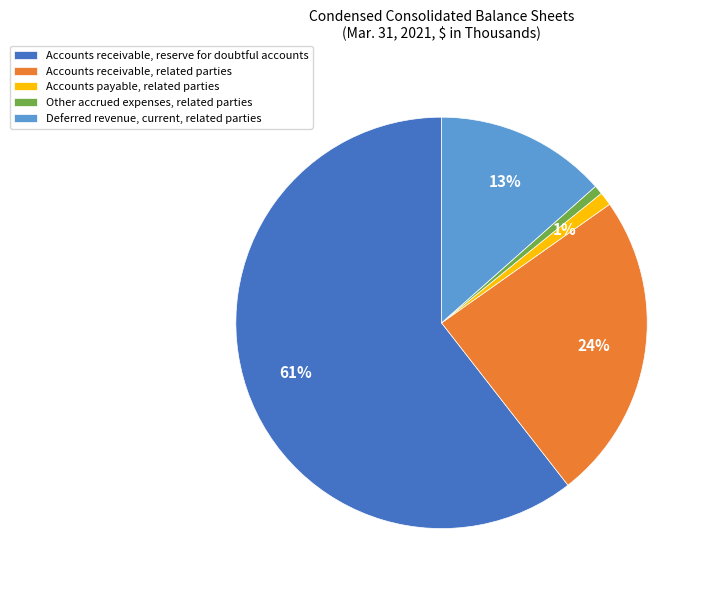

Is the sum of Deferred revenue, current, related parties and Accounts payable, related parties greater than half?

No